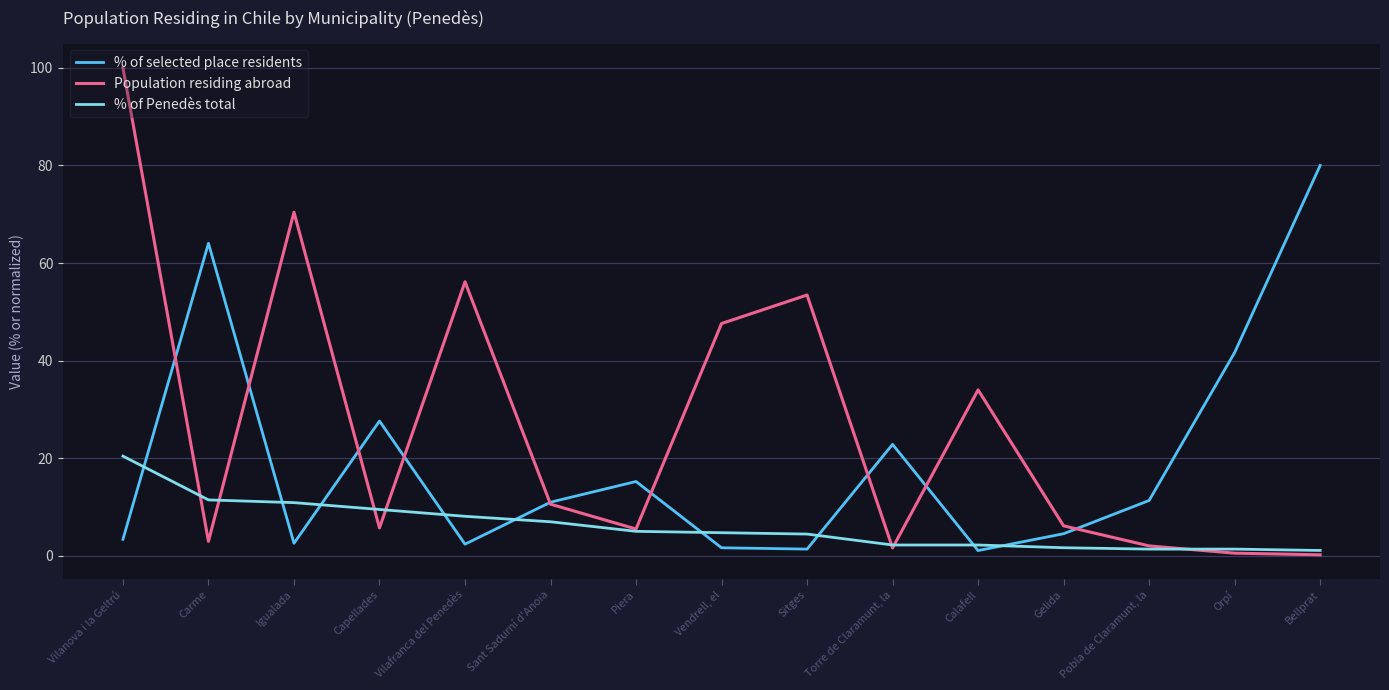

Is this an area chart (filled region under the line)?

No